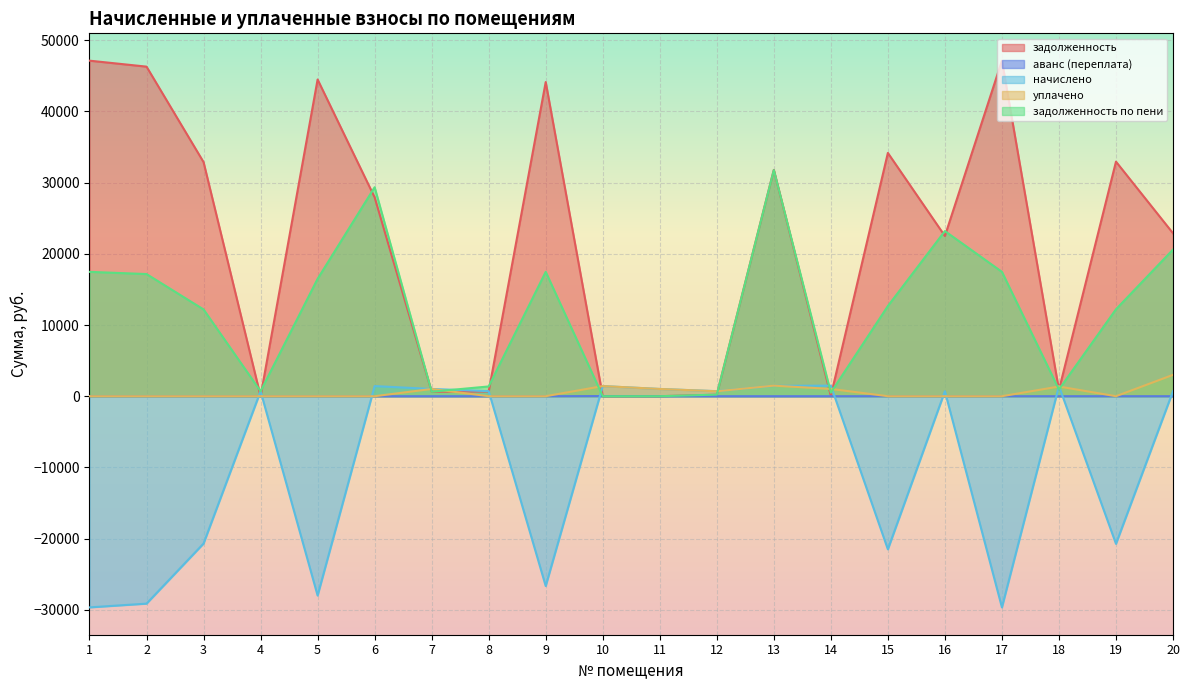

What is the total value across all series at 5?

32977.9